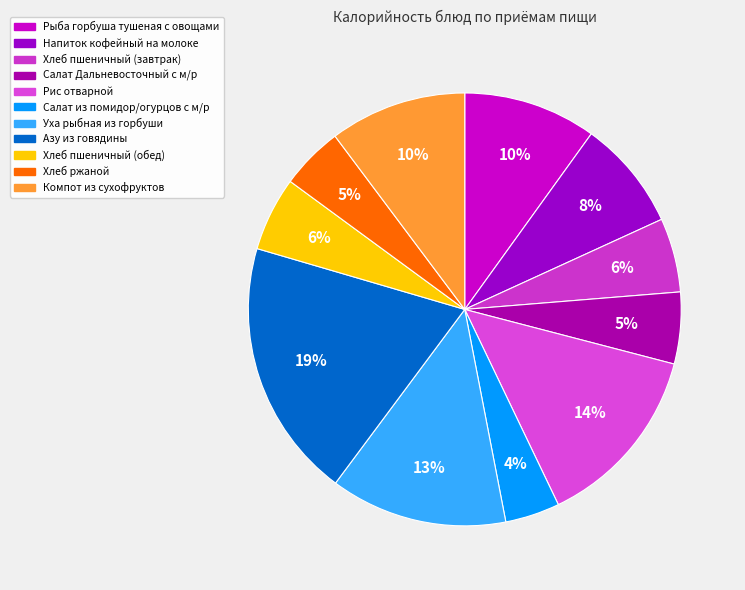

Do Азу из говядины and Уха рыбная из горбуши together represent more than half of the pie?

No